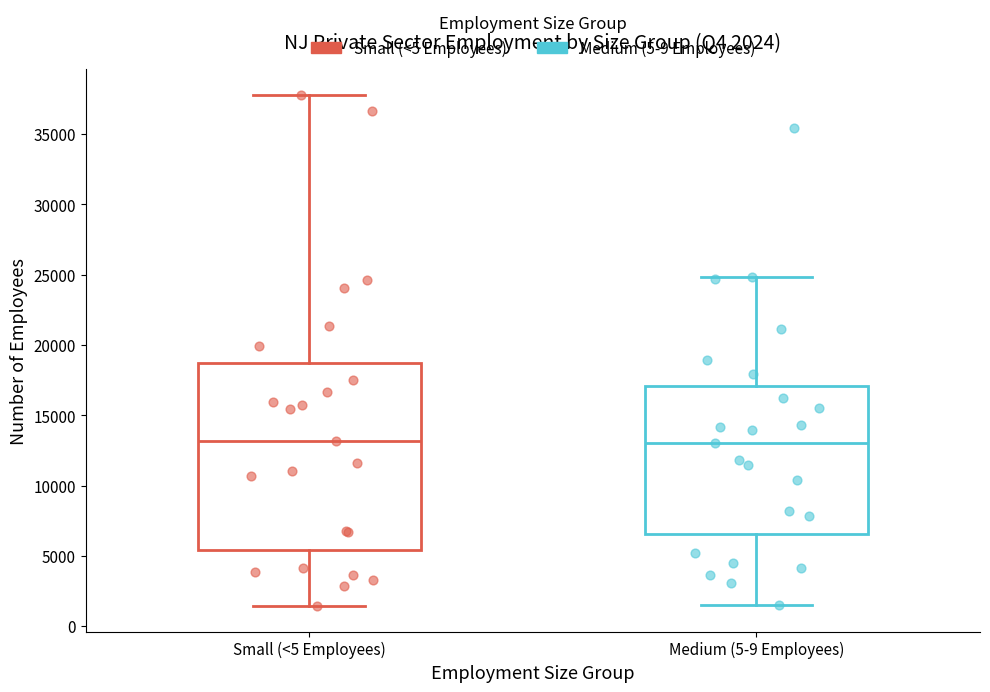

Which box is the tallest, from its lower edge to its upper edge?

Small (<5 Employees)